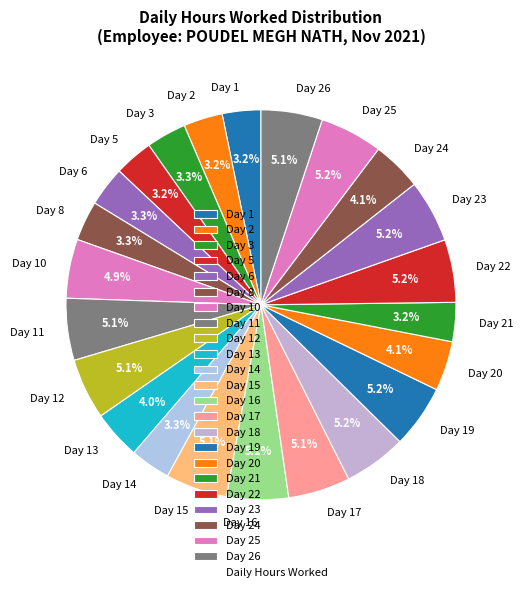

How many slices are in this pie chart?

23